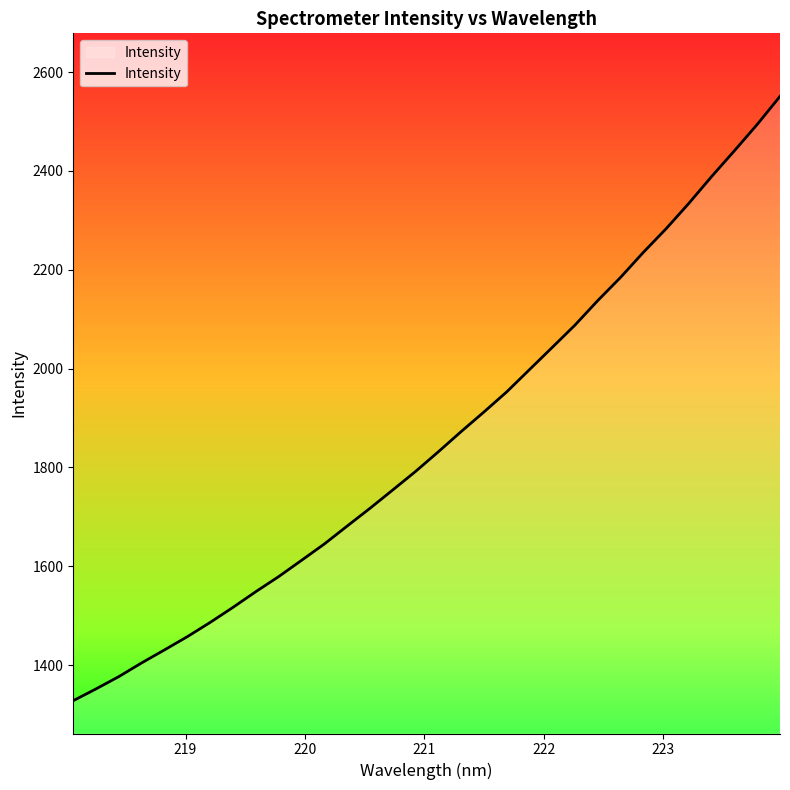

What is the difference between the maximum and minimum values?

1222.6